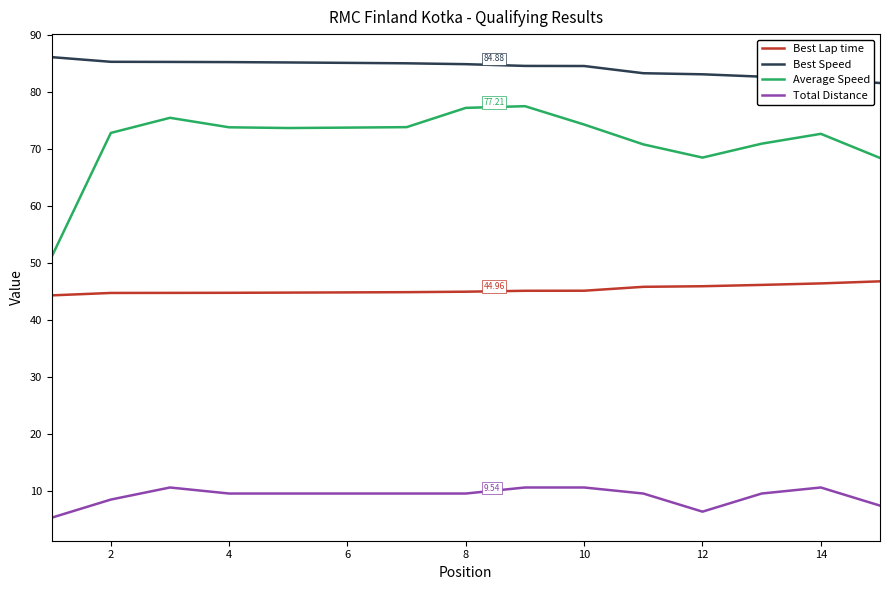

True or false: Average Speed and Best Speed cross at least once.

False